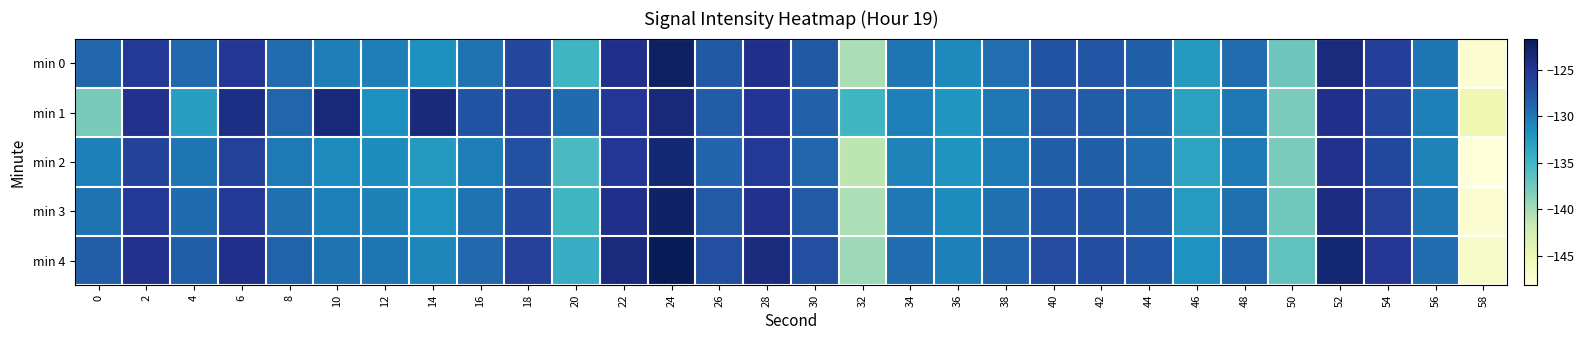

Reading left to right, list all the values displayed in this chart.

min 0: 0=-128.9	2=-125.3	4=-129.0	6=-125.2	8=-129.3	10=-130.4	12=-130.4	14=-131.6	16=-129.6	18=-126.5	20=-134.8	22=-124.4	24=-122.3	26=-127.9	28=-124.5	30=-127.9	32=-140.3	34=-129.9	36=-131.2	38=-129.3	40=-127.5	42=-127.5	44=-128.4	46=-132.4	48=-129.3	50=-137.2	52=-123.8	54=-125.8	56=-129.9	58=-147.4
min 1: 0=-137.9	2=-124.6	4=-132.8	6=-124.1	8=-128.9	10=-123.5	12=-131.6	14=-123.6	16=-127.4	18=-126.4	20=-129.1	22=-125.2	24=-123.5	26=-128.1	28=-125.0	30=-128.5	32=-135.0	34=-130.5	36=-132.0	38=-130.0	40=-128.0	42=-128.1	44=-129.0	46=-133.0	48=-130.0	50=-138.0	52=-124.5	54=-126.5	56=-130.5	58=-145.0
min 2: 0=-130.5	2=-126.1	4=-129.8	6=-126.0	8=-130.1	10=-131.2	12=-131.3	14=-132.4	16=-130.4	18=-127.3	20=-135.5	22=-125.2	24=-123.1	26=-128.7	28=-125.3	30=-128.8	32=-141.1	34=-130.7	36=-131.9	38=-130.1	40=-128.3	42=-128.4	44=-129.2	46=-133.2	48=-130.1	50=-138.0	52=-124.6	54=-126.6	56=-130.7	58=-148.2
min 3: 0=-129.7	2=-125.4	4=-129.1	6=-125.3	8=-129.4	10=-130.5	12=-130.6	14=-131.7	16=-129.7	18=-126.7	20=-134.9	22=-124.5	24=-122.4	26=-128.0	28=-124.6	30=-128.0	32=-140.4	34=-130.0	36=-131.3	38=-129.4	40=-127.6	42=-127.7	44=-128.5	46=-132.5	48=-129.4	50=-137.4	52=-123.9	54=-125.9	56=-130.0	58=-147.5
min 4: 0=-128.2	2=-124.6	4=-128.3	6=-124.5	8=-128.6	10=-129.7	12=-129.8	14=-130.9	16=-128.9	18=-125.9	20=-134.1	22=-123.7	24=-121.6	26=-127.2	28=-123.8	30=-127.2	32=-139.6	34=-129.2	36=-130.5	38=-128.6	40=-126.8	42=-126.9	44=-127.7	46=-131.7	48=-128.6	50=-136.6	52=-123.1	54=-125.1	56=-129.2	58=-146.7